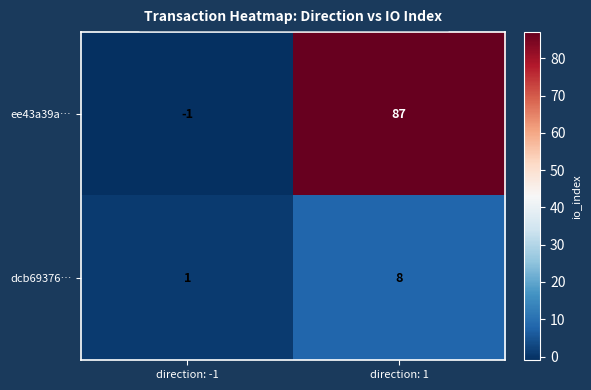

Rank the series by their average value, from lowest to highest.

dcb69376…, ee43a39a…